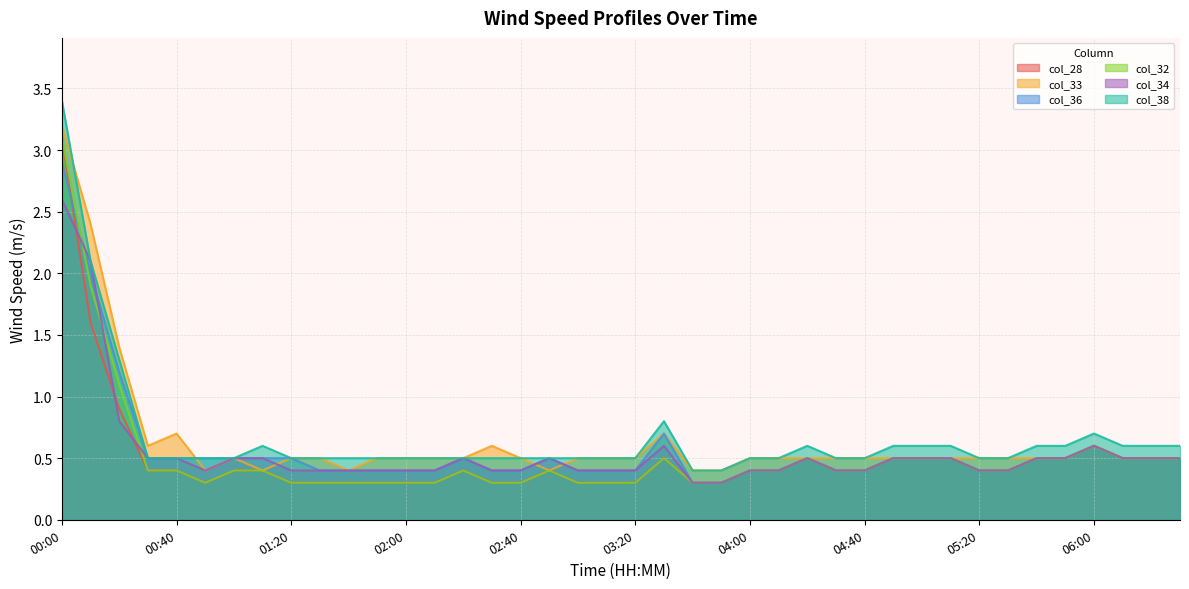

Rank the series at 02:50 from highest to lowest value.

col_36, col_34, col_38, col_28, col_33, col_32